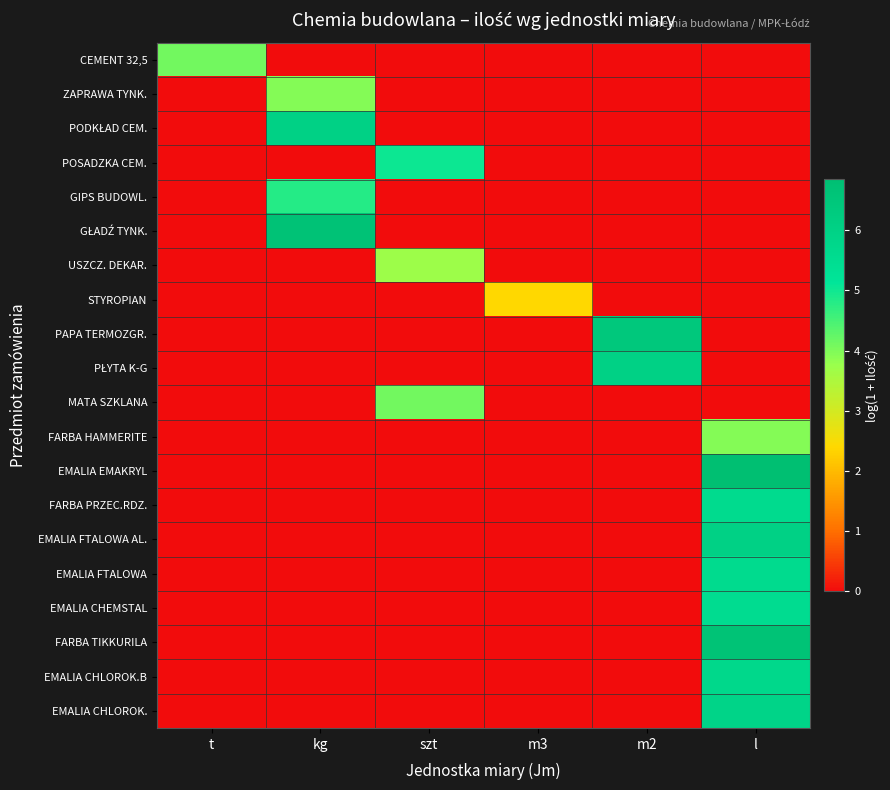

Which series has the largest total across all categories?

EMALIA EMAKRYL